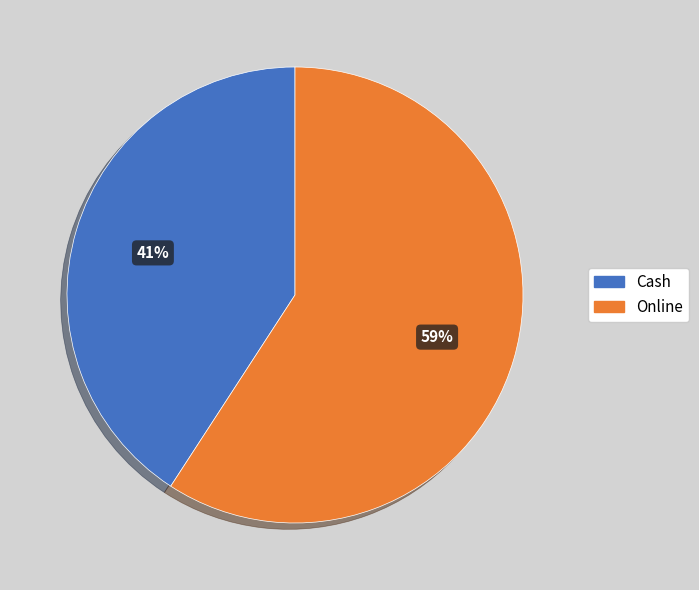

Count the number of slices in the pie.

2